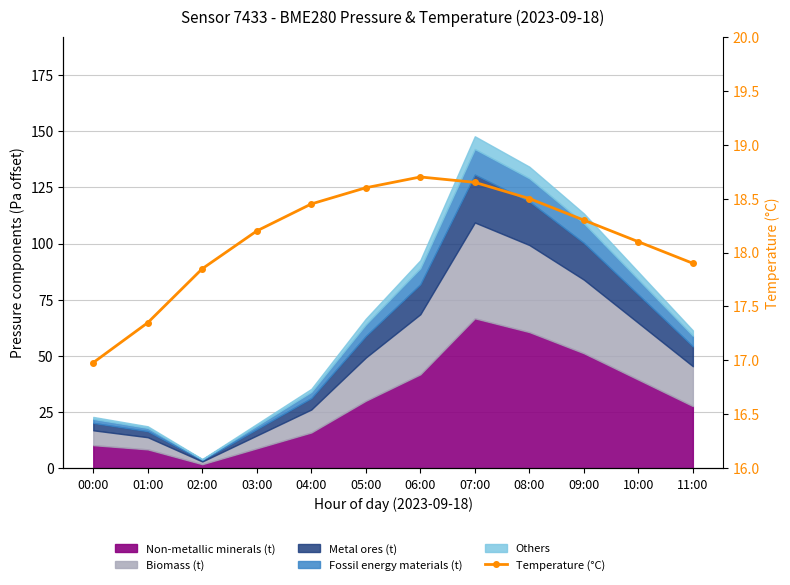

Reading right to left, what are all the values shown in this chart?

17.9	18.1	18.3	18.5	18.6	18.7	18.6	18.4	18.2	17.9	17.4	17.0